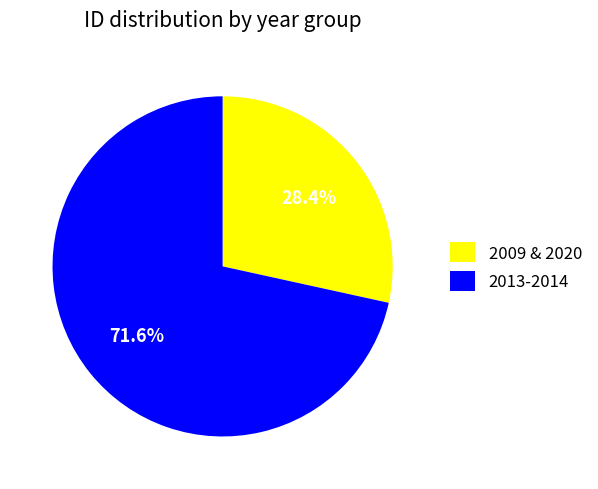

Is there a majority slice in this chart?

Yes